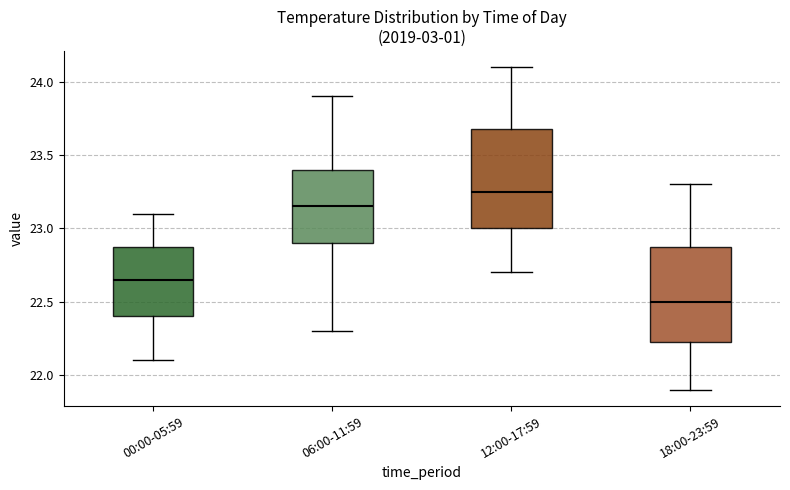

Where is the lower edge of the box for 06:00-11:59 on the y-axis? The values are not printed on the chart, so give them approximately, as read against the axis.

22.90